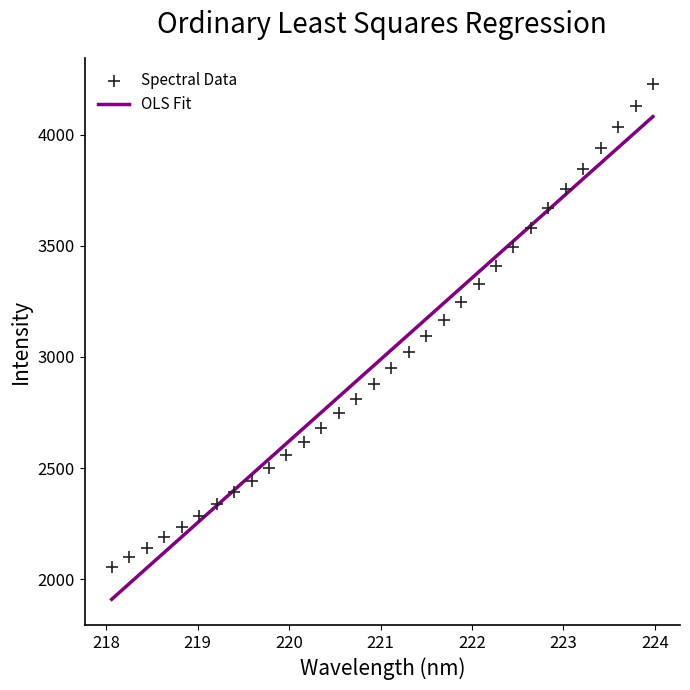

What is the range of Y values (max minus min)?

2175.0